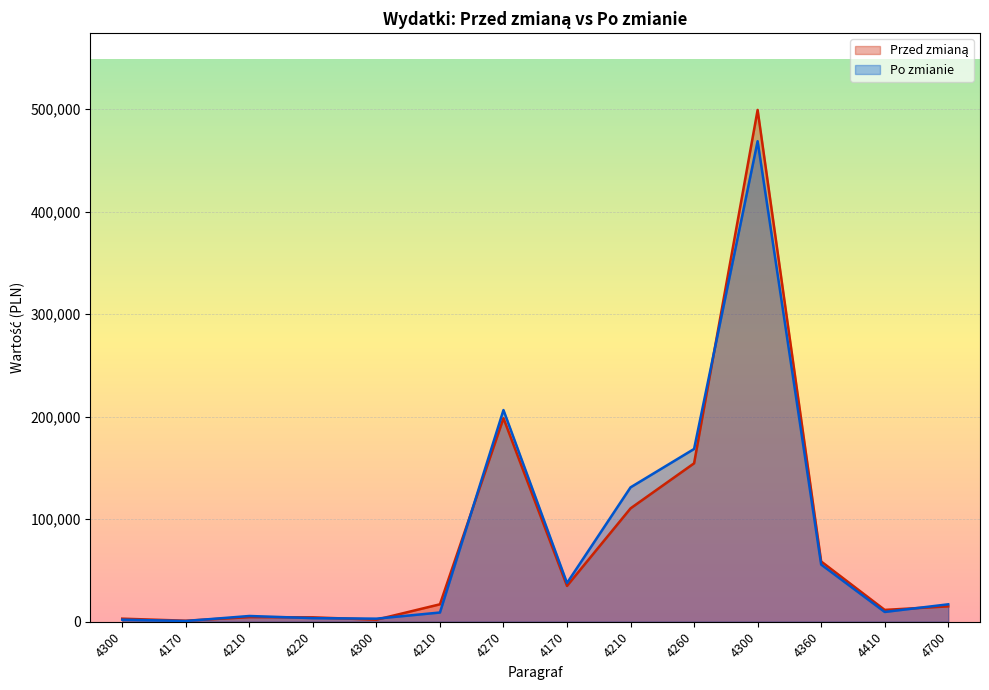

What is the maximum value for Po zmianie?

468768.0